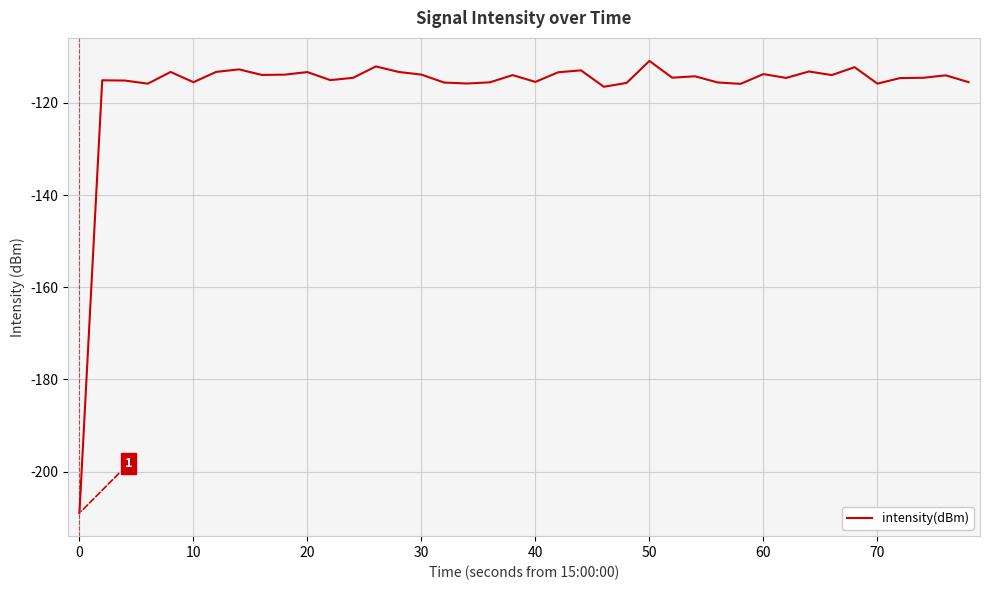

What is the maximum value shown in the chart?

-110.9